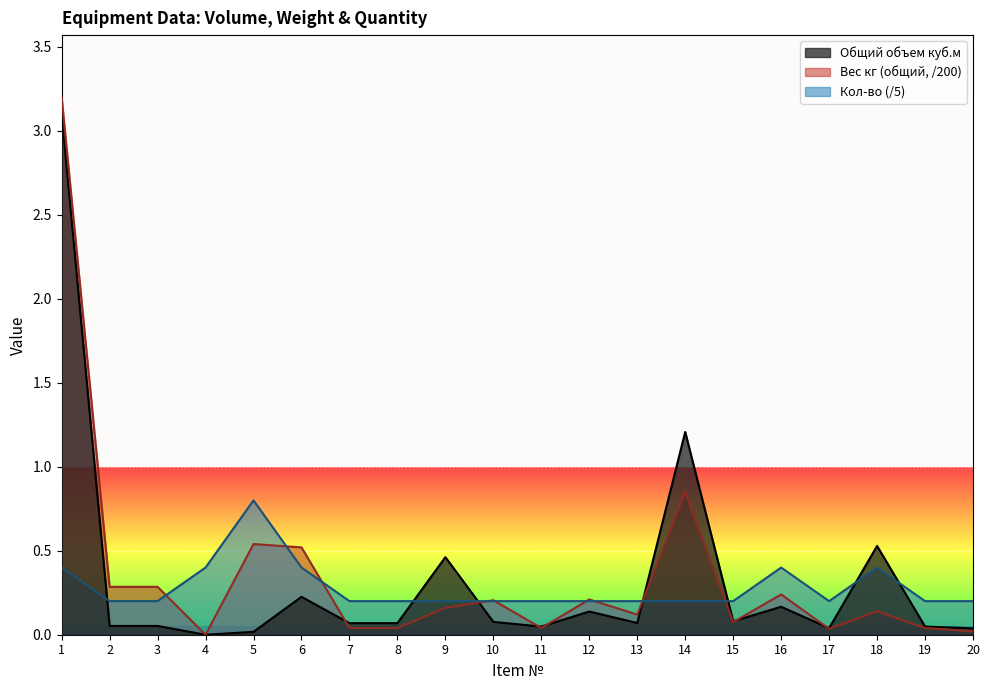

How many lines are shown in the chart?

3